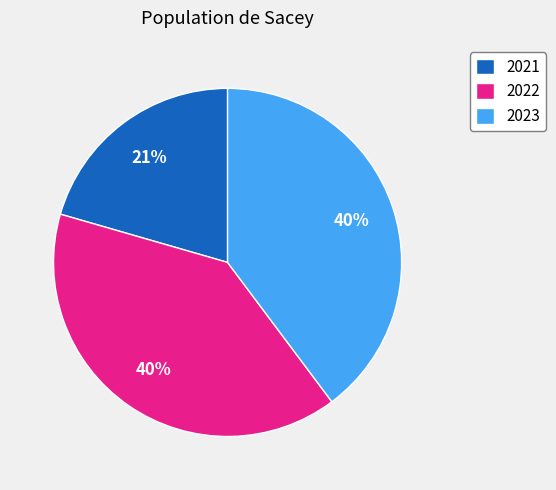

To the nearest percent, what is the average slice percentage?

33%